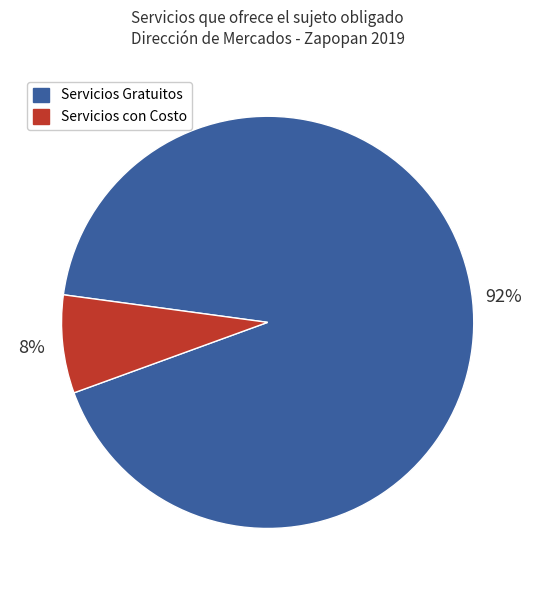

Between Servicios con Costo and Servicios Gratuitos, which is larger?

Servicios Gratuitos